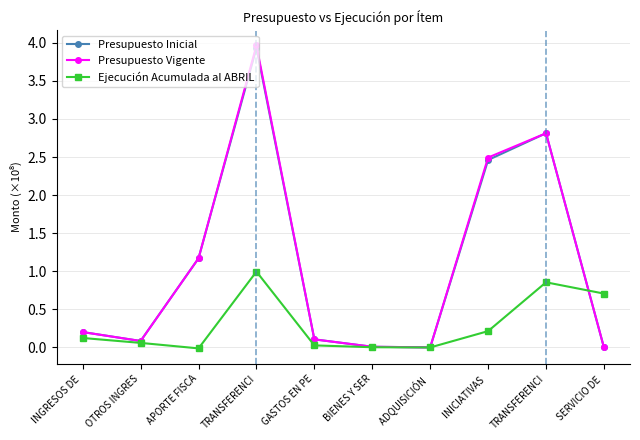

How many interior local valleys does the Presupuesto Vigente series have?

2